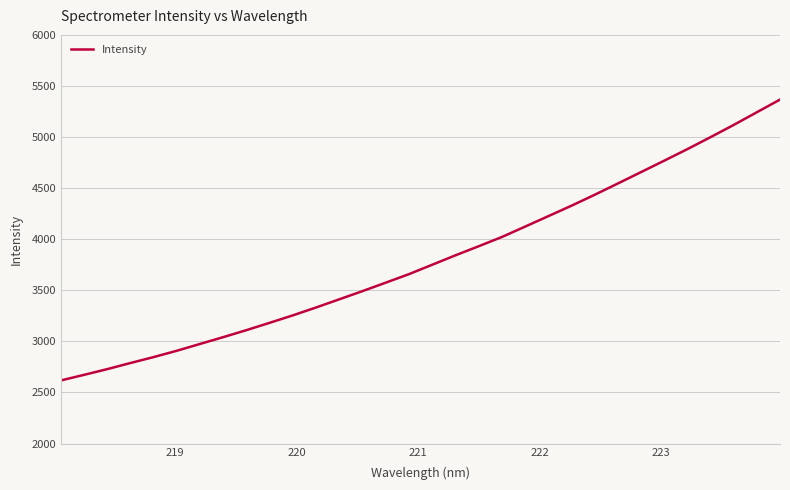

What is the greatest value displayed?

5366.8